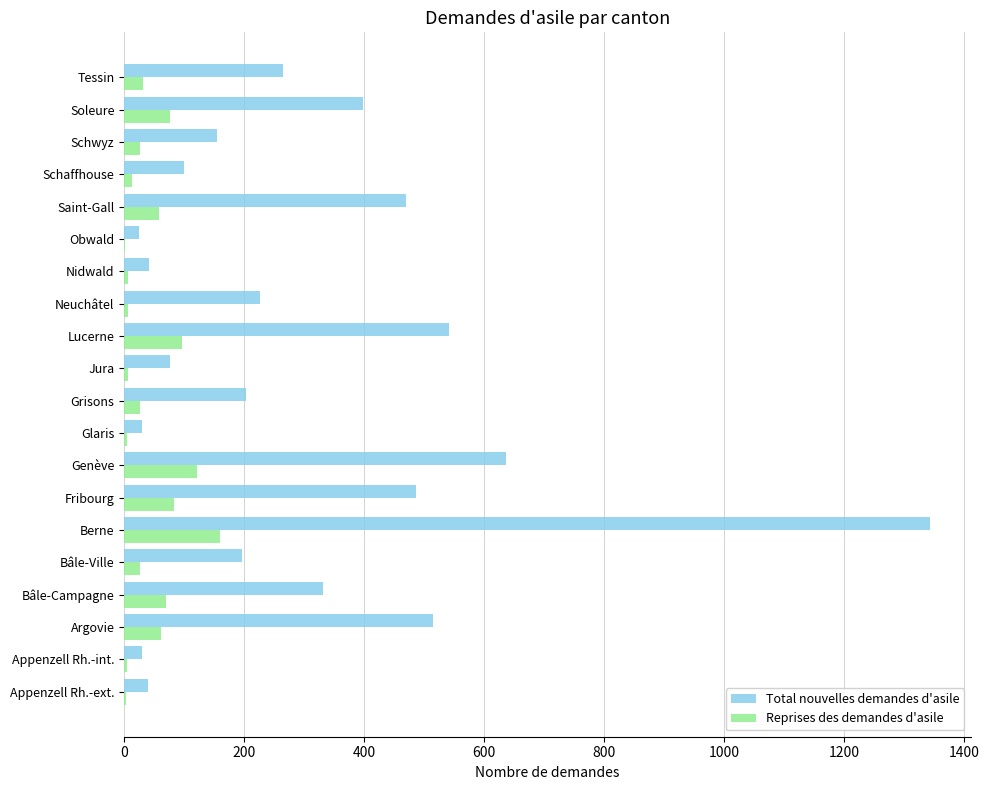

Which label corresponds to the largest value in the chart?

Berne